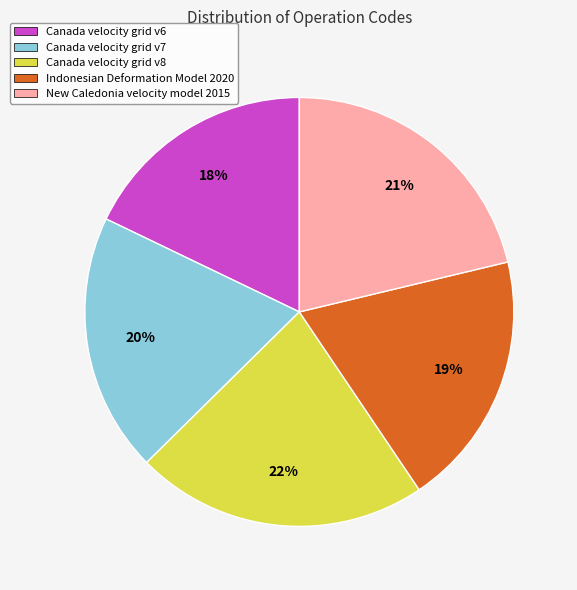

Is there any slice that represents more than half of the pie?

No